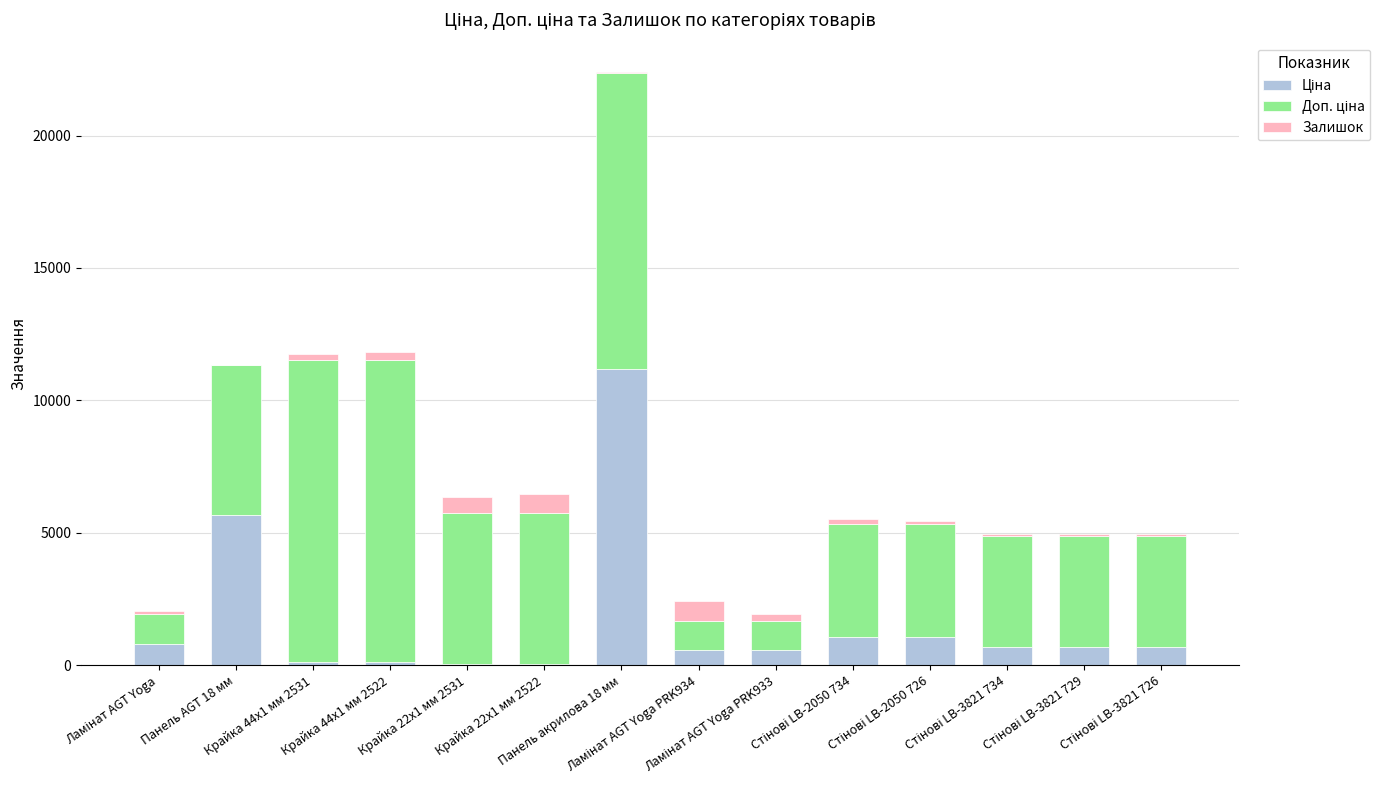

How many categories are shown in the chart?

14